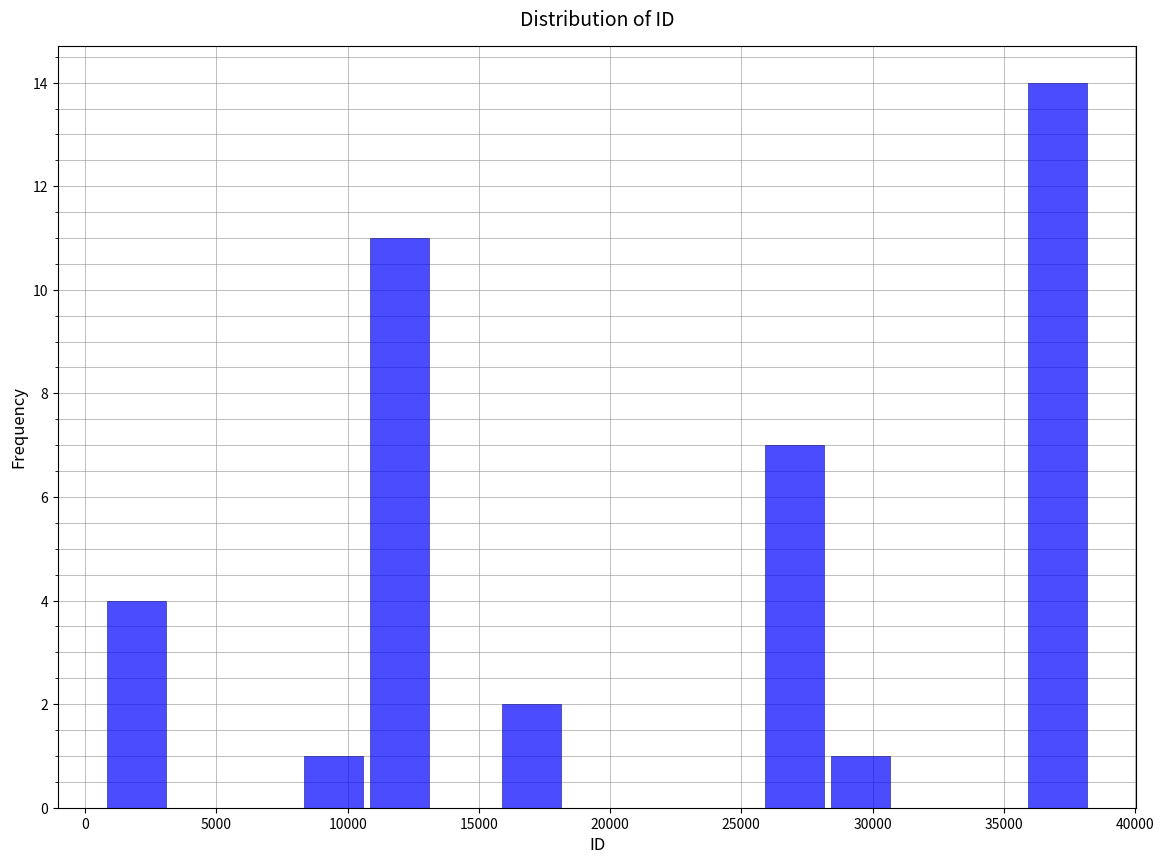

Reading left to right, list every bar in this chart as the range it spans on the x-axis followed by its height. Neither the bar edges nor the heights are printed on the chart, so give them approximately, as read against the axes.

500 to 3000: 4
3000 to 5500: 0
5500 to 8000: 0
8000 to 10500: 1
10500 to 13000: 11
13000 to 15500: 0
15500 to 18000: 2
18000 to 21000: 0
21000 to 23500: 0
23500 to 26000: 0
26000 to 28500: 7
28500 to 31000: 1
31000 to 33500: 0
33500 to 36000: 0
36000 to 38500: 14